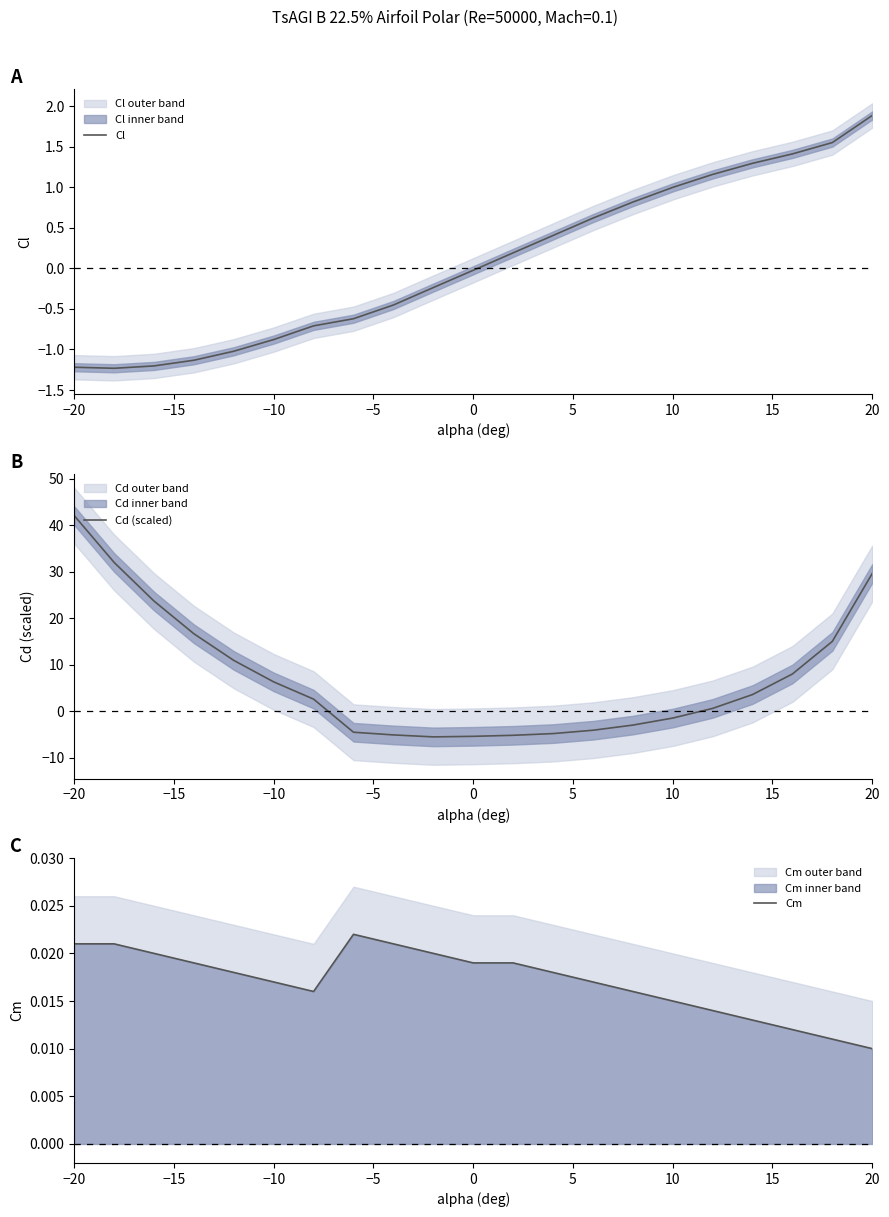

At which category is the sum across all series the highest?

−20